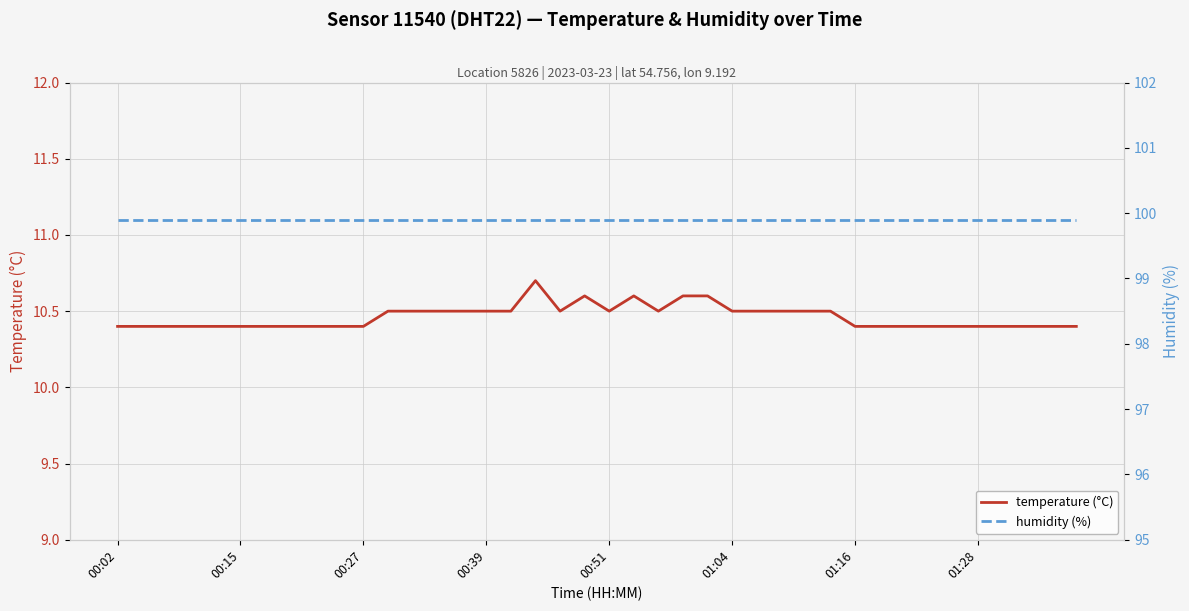

What is the highest value of the temperature (°C) series?

10.7